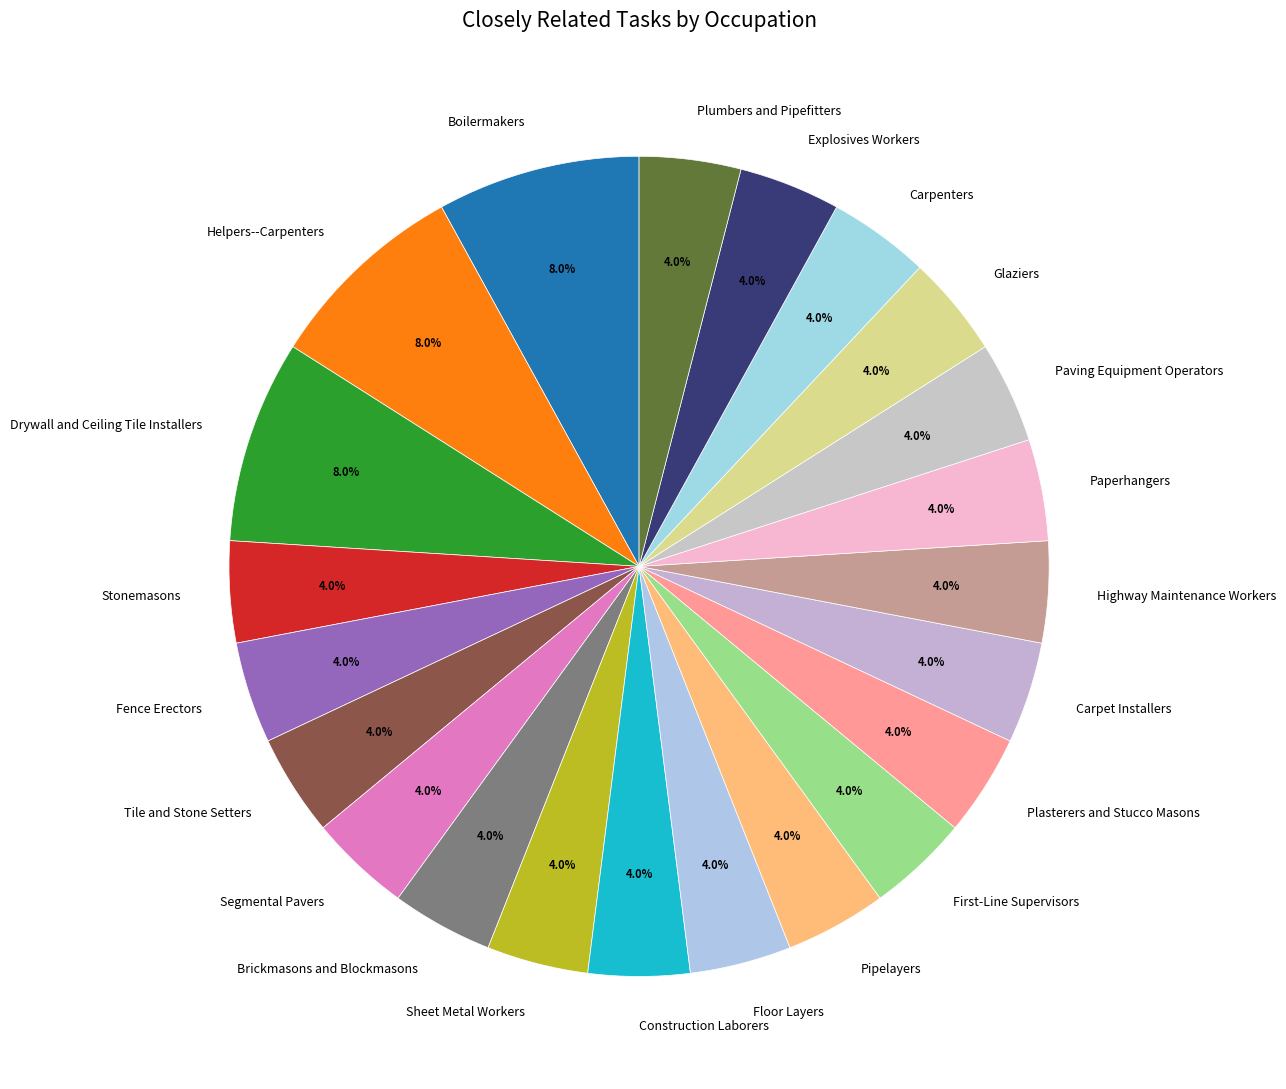

To the nearest percent, what is the average slice percentage?

5%